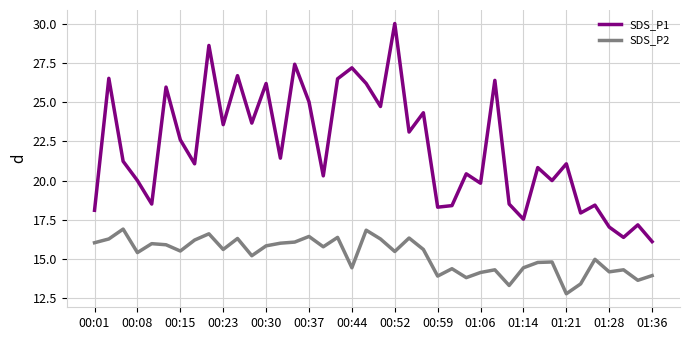

Which series has the widest spread of values?

SDS_P1